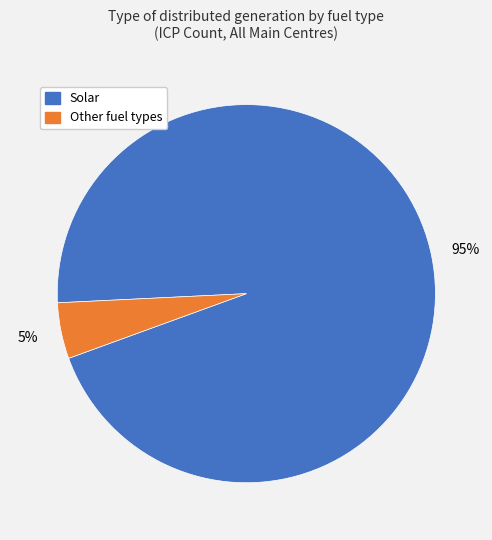

Do Solar and Other fuel types together represent more than half of the pie?

Yes